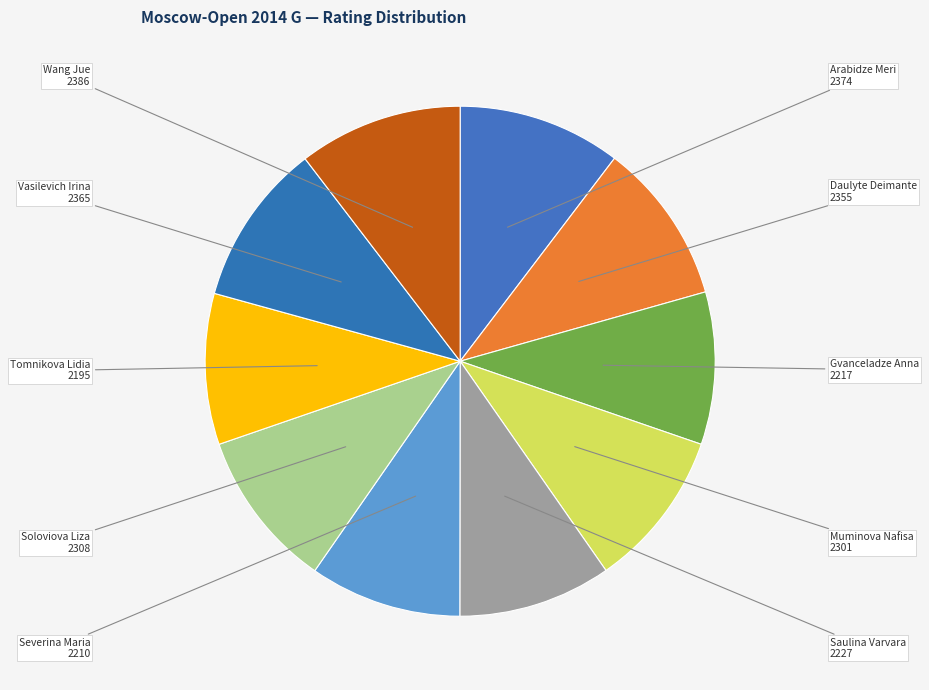

Count the number of slices in the pie.

10